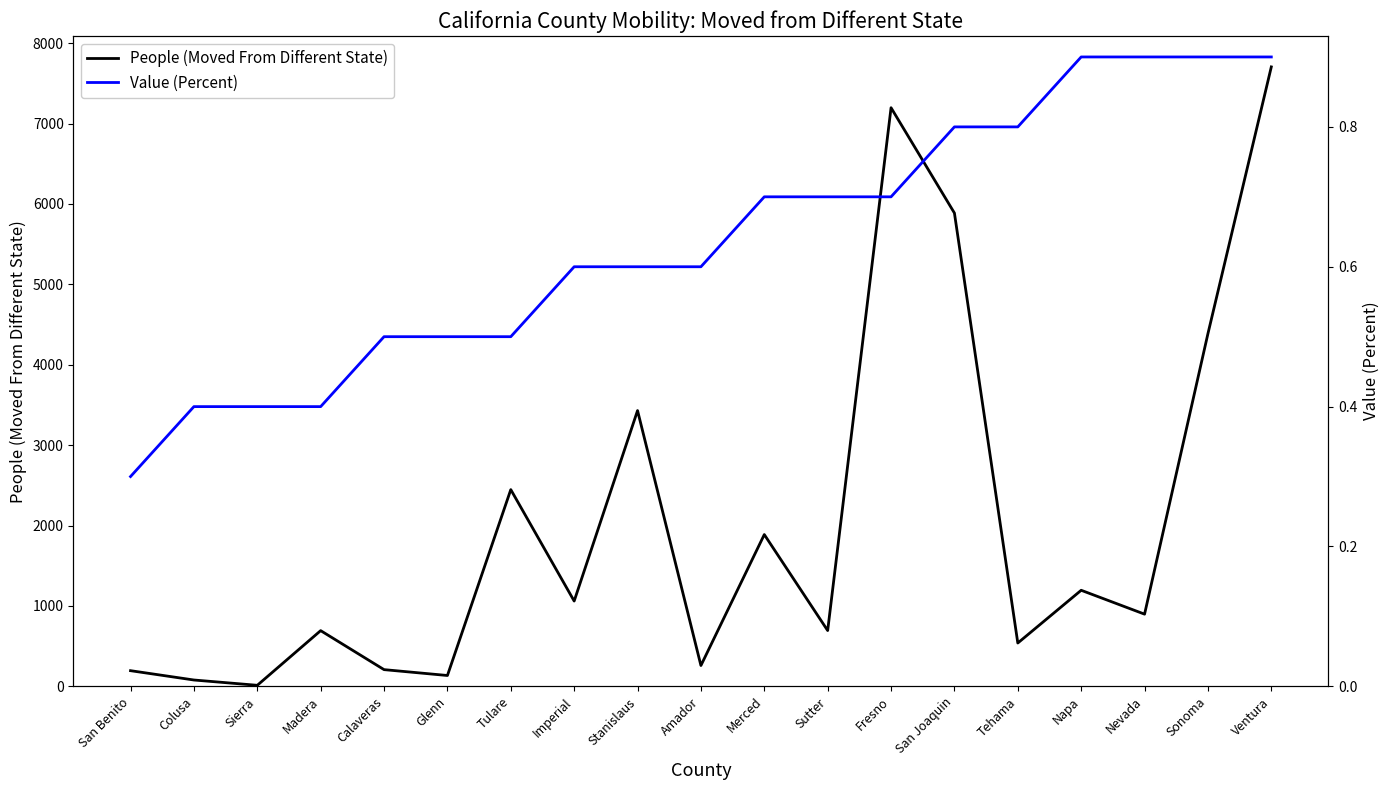

What is the label of the 16th point from the right?

Madera